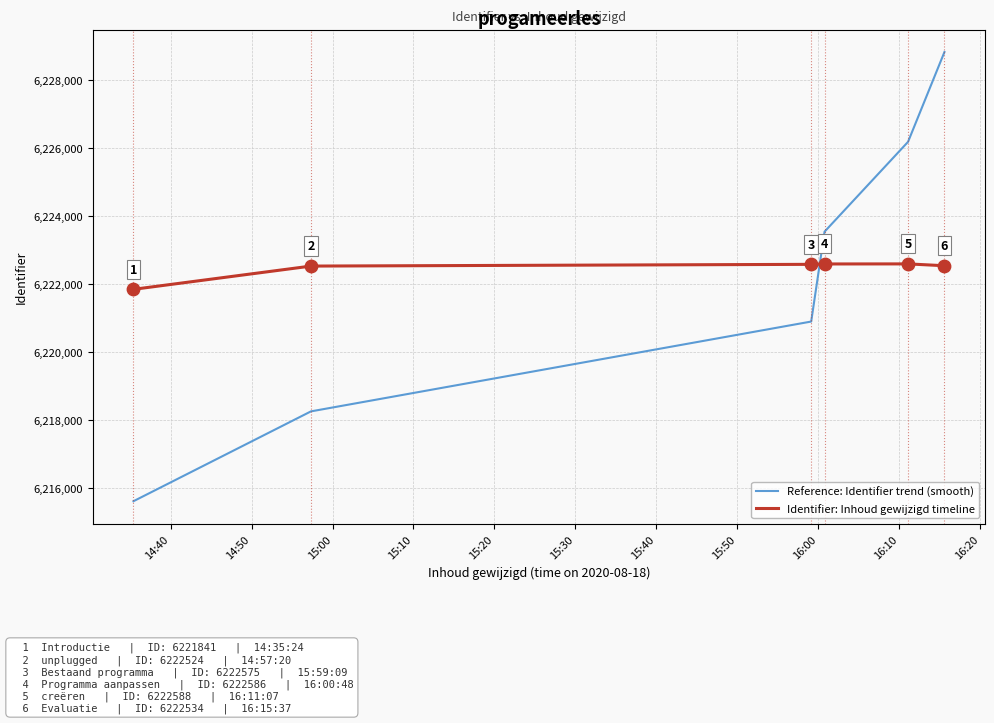

What are all the series names shown in the legend?

Reference: Identifier trend (smooth), Identifier: Inhoud gewijzigd timeline